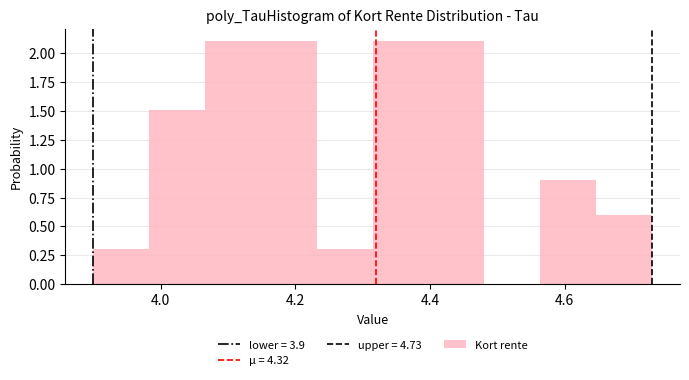

What is the height of the bar covering 4.06 to 4.14 on the x-axis? Neither the bar edges nor the heights are printed on the chart, so give them approximately, as read against the axes.

2.1